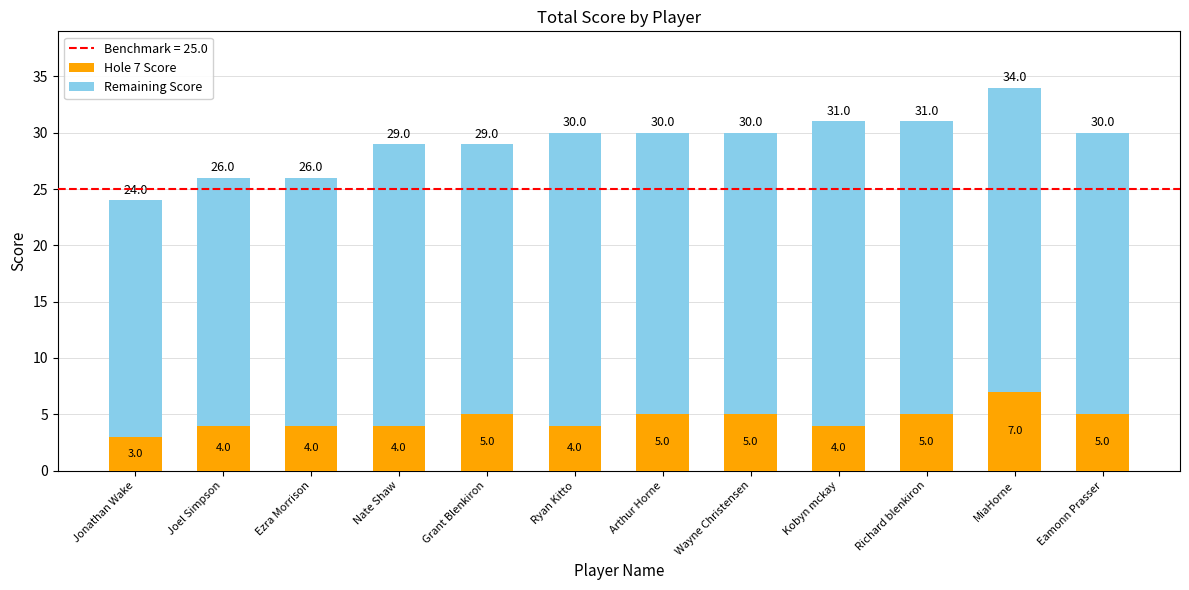

Are the bars horizontal?

No